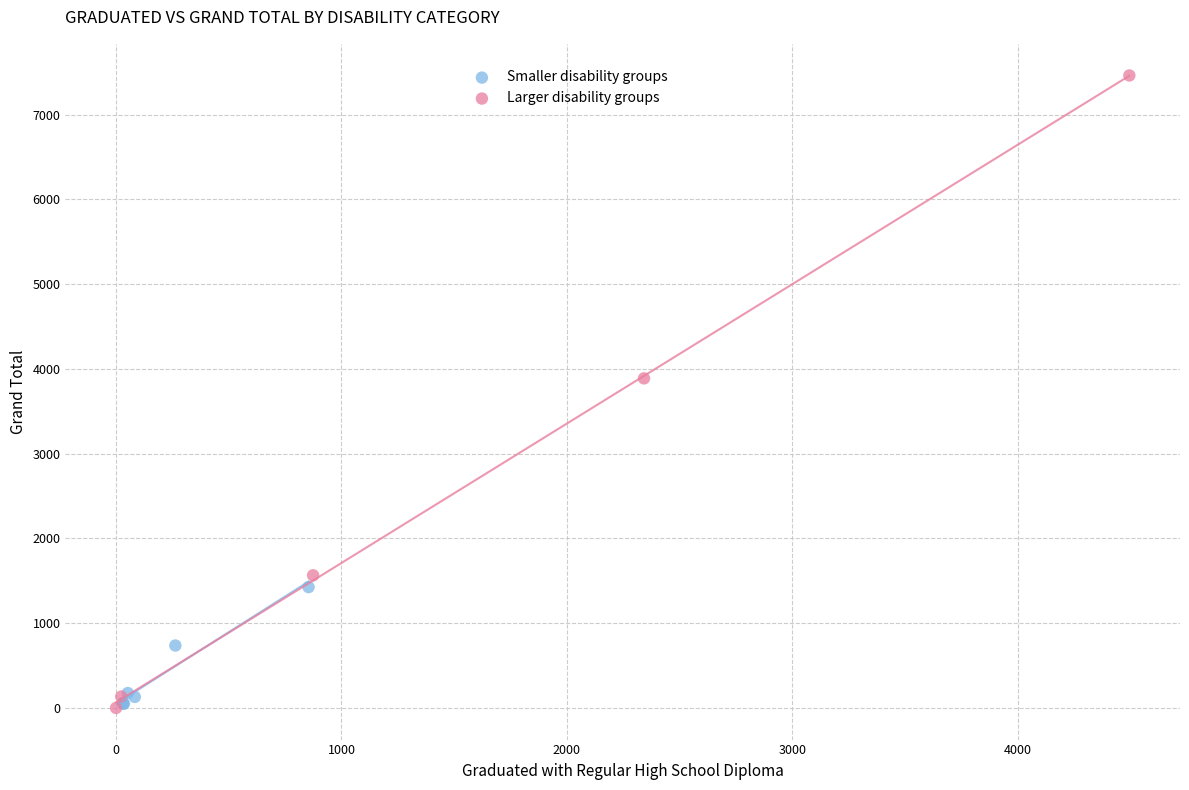

Which series reaches the maximum Y coordinate?

Larger disability groups